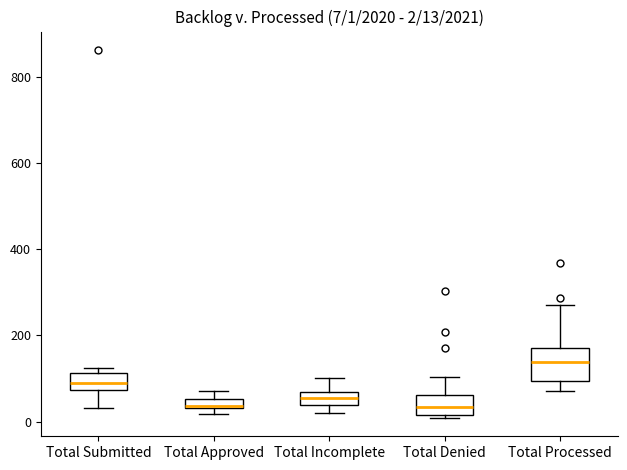

Comparing the boxes themselves (not the whiskers), which one is the tallest?

Total Processed